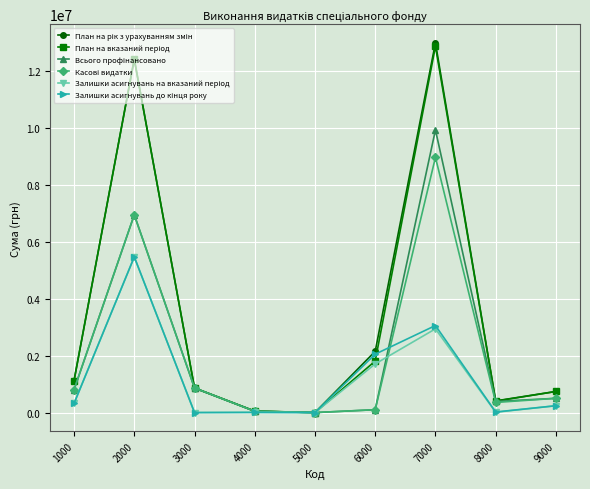

What is the maximum value shown in the chart?

12967827.9